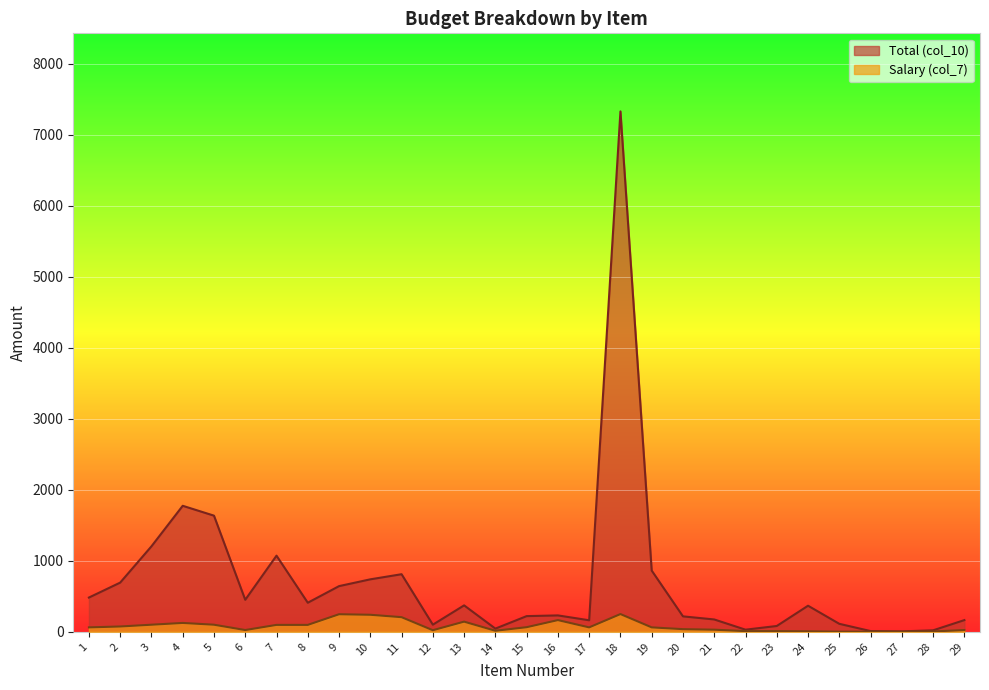

At which category does Salary (col_7) reach its first local valley?

6